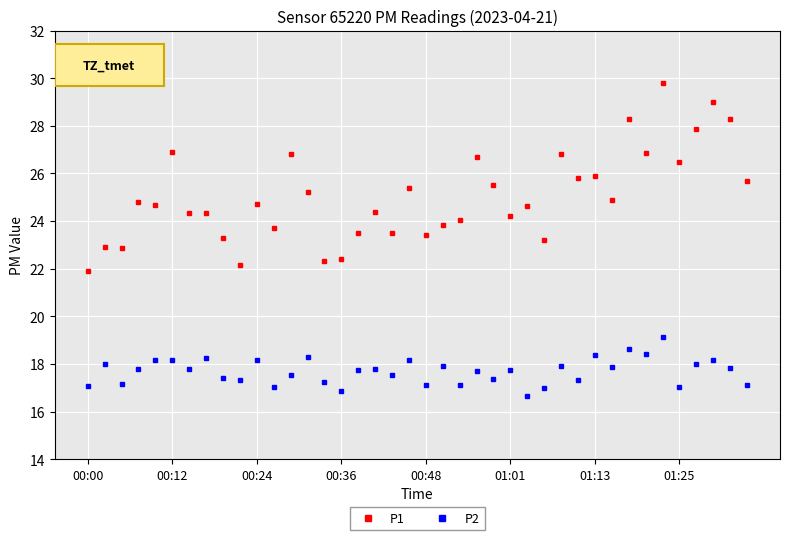

Which series has the largest range (max minus min)?

P1